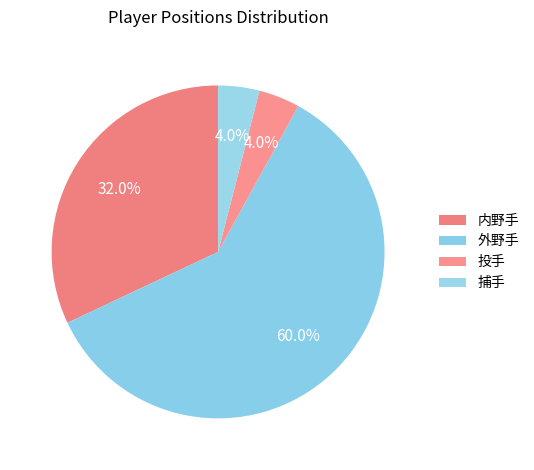

What is the ratio of the value at 投手 to the value at 外野手?

0.1